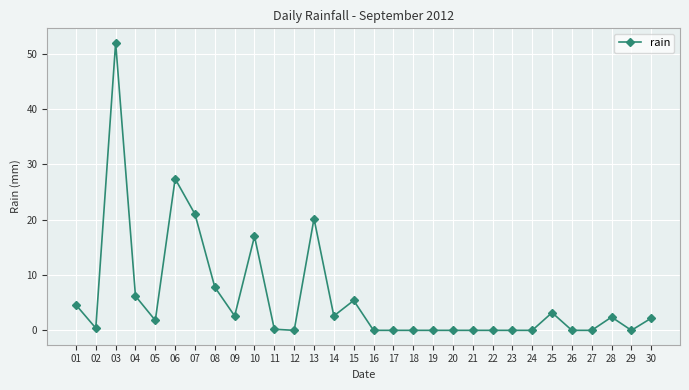

Does the chart display data point markers on the line(s)?

Yes